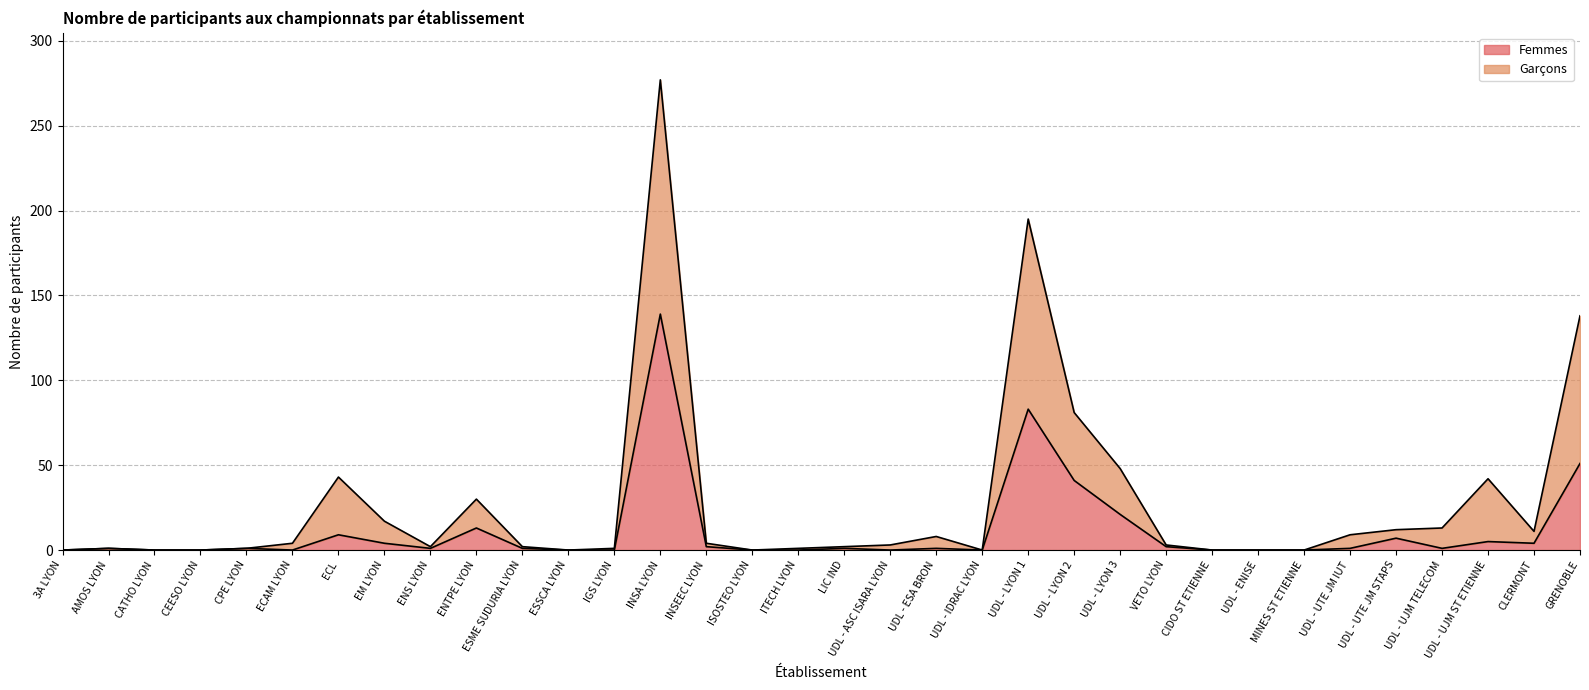

The value of Femmes at ECL is 9. True or false?

True